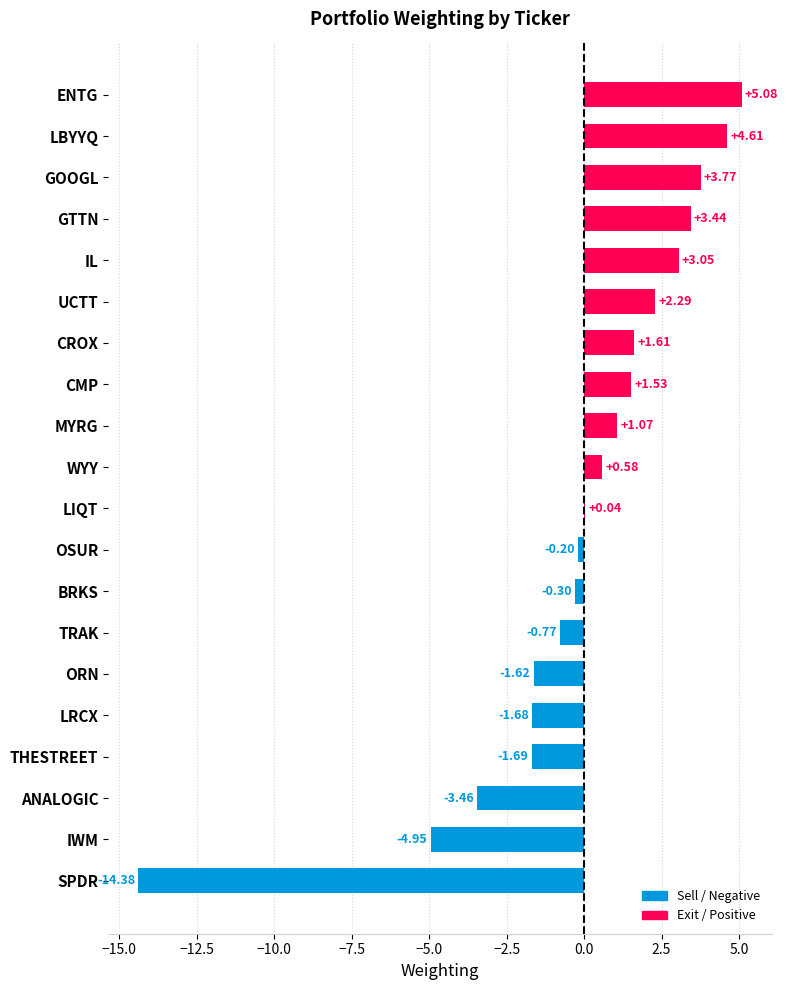

What is the maximum value shown in the chart?

5.1